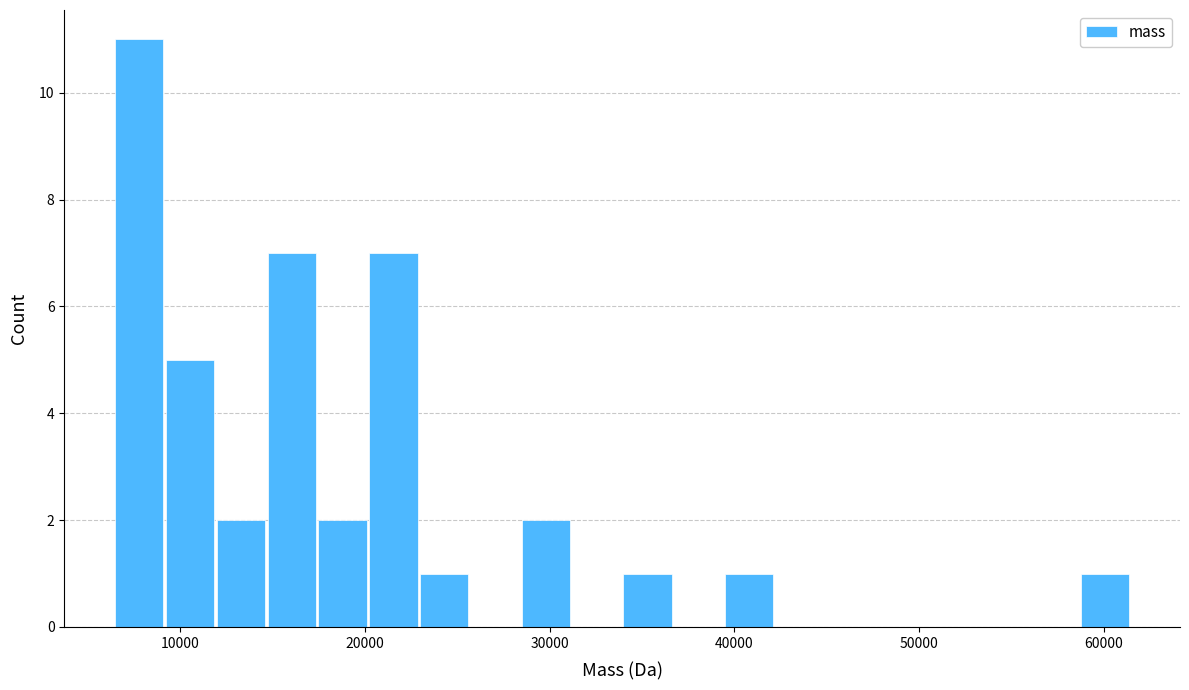

Read against the x-axis, roughly where is the centre of the tallest bar?

8000